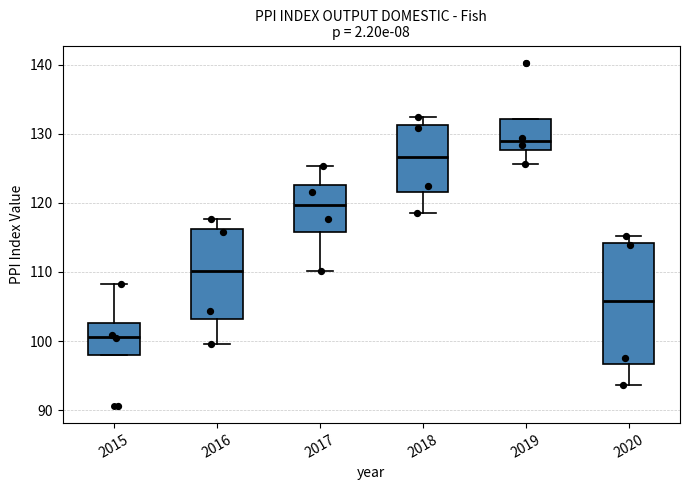

Reading left to right, transcribe this box plot: for each box, give where its median line is, the range the box spans, and where its two whiskers end, as read against the y-axis. The values are not printed on the chart, so give them approximately, as read against the axis.

2015: median 101, box 98 to 103, whiskers 98 to 108
2016: median 110, box 103 to 116, whiskers 100 to 118
2017: median 120, box 116 to 123, whiskers 110 to 125
2018: median 127, box 122 to 131, whiskers 119 to 133
2019: median 129, box 128 to 132, whiskers 126 to 132
2020: median 106, box 97 to 114, whiskers 94 to 115